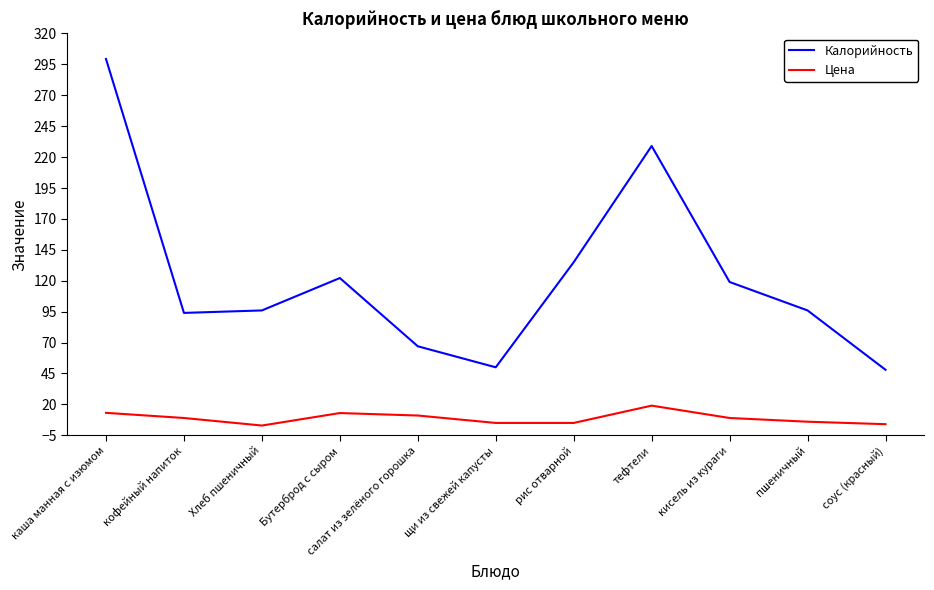

Is the value of Цена at пшеничный greater than the value of Калорийность at пшеничный?

No